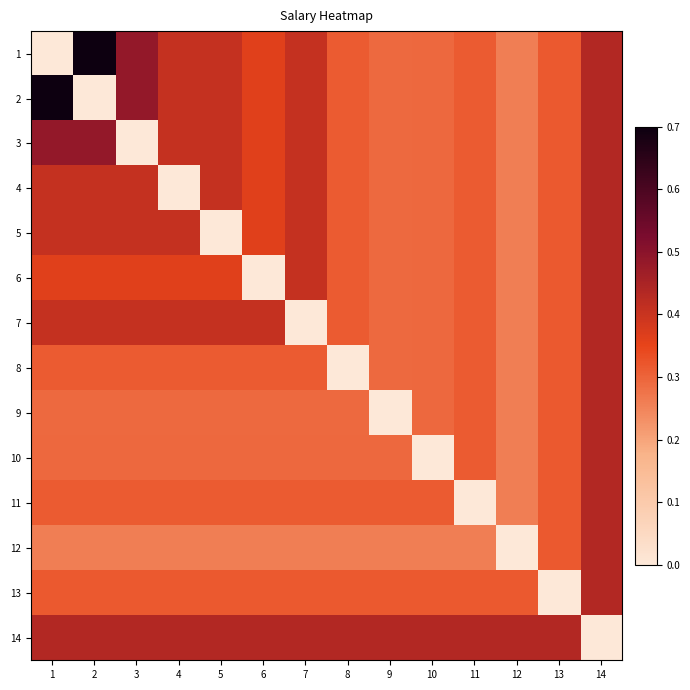

What is the total value across all series at 1?

5.4